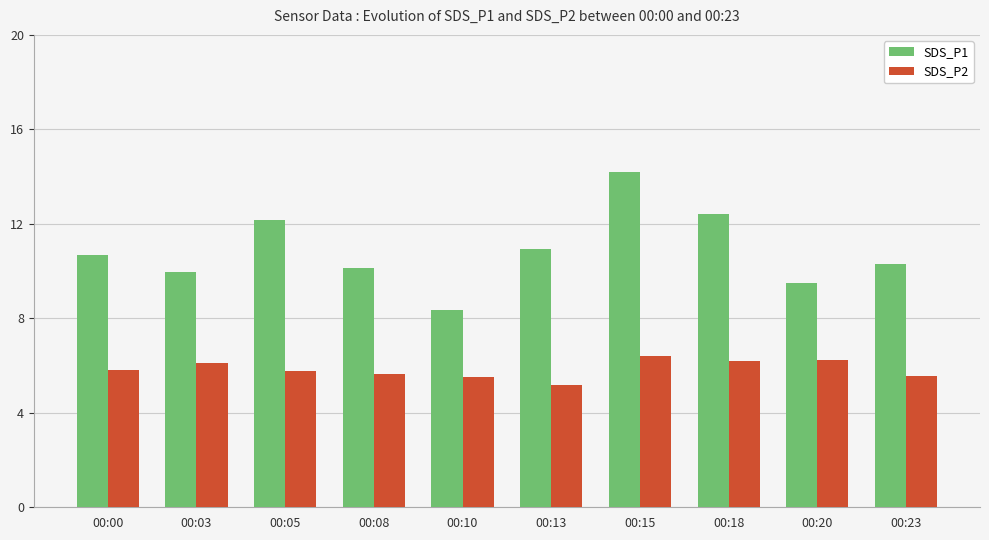

What is the difference between the maximum and minimum values in the SDS_P1 series?

5.8